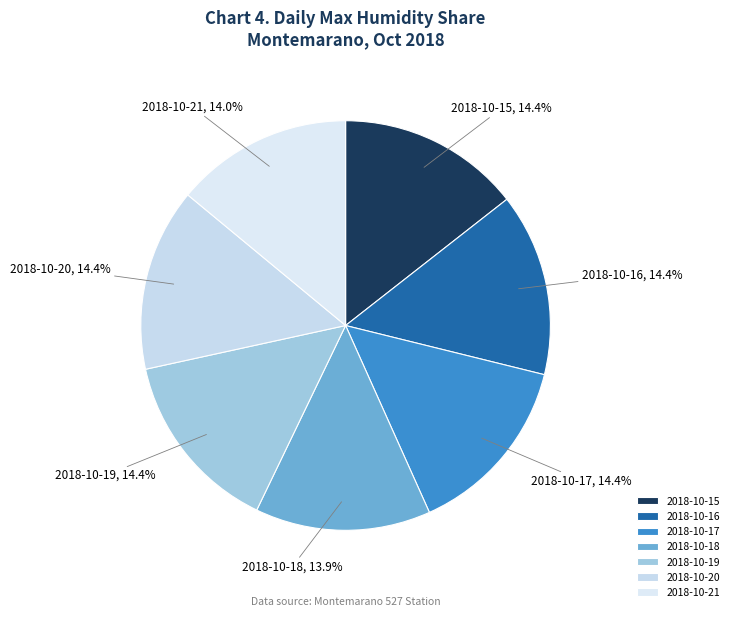

Is there a majority slice in this chart?

No